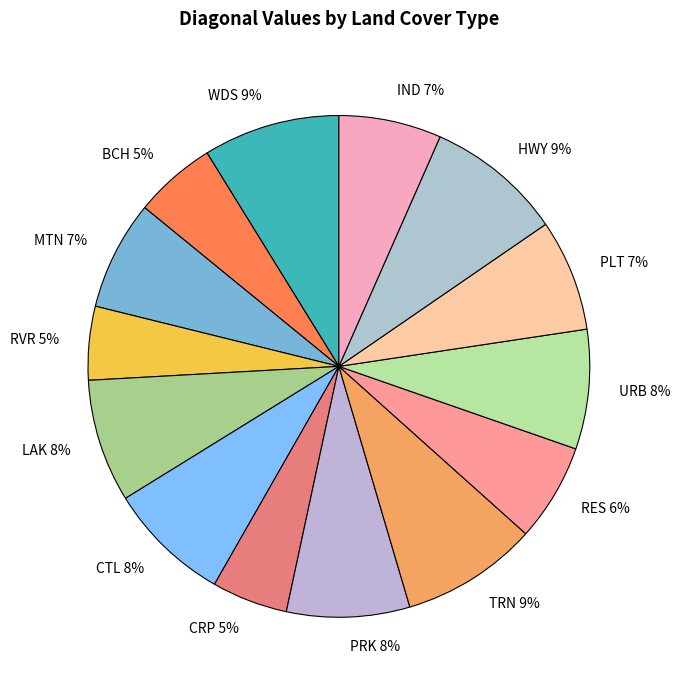

Which has a higher value, RES or WDS?

WDS